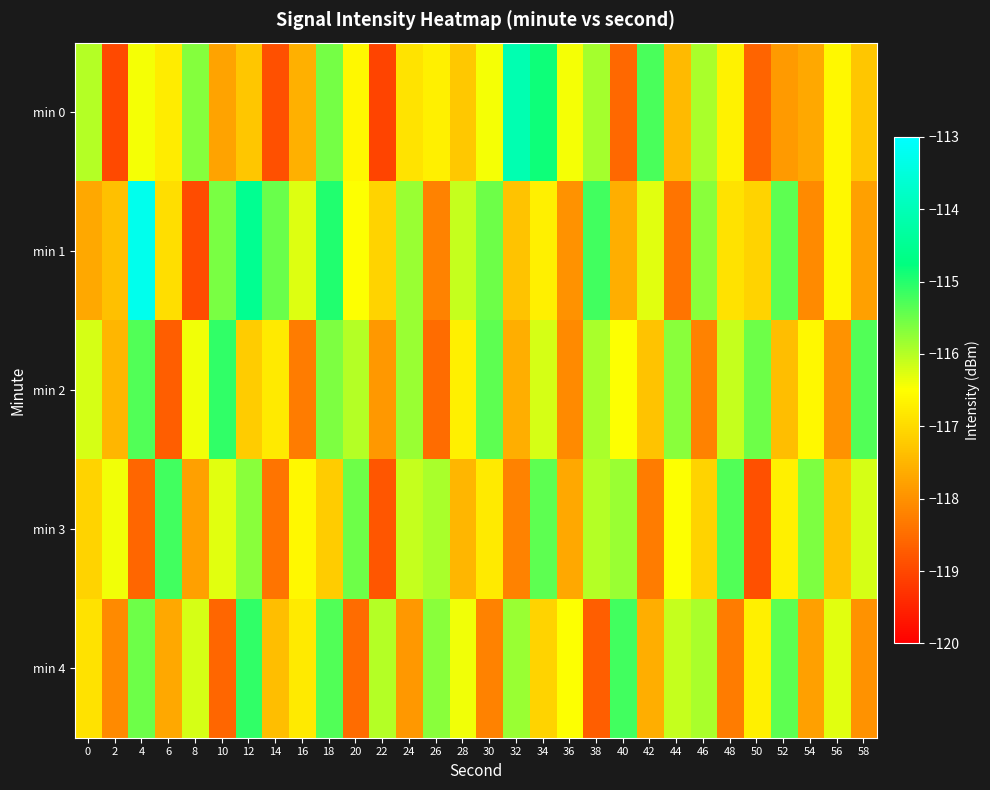

Count the number of data series in this chart.

5